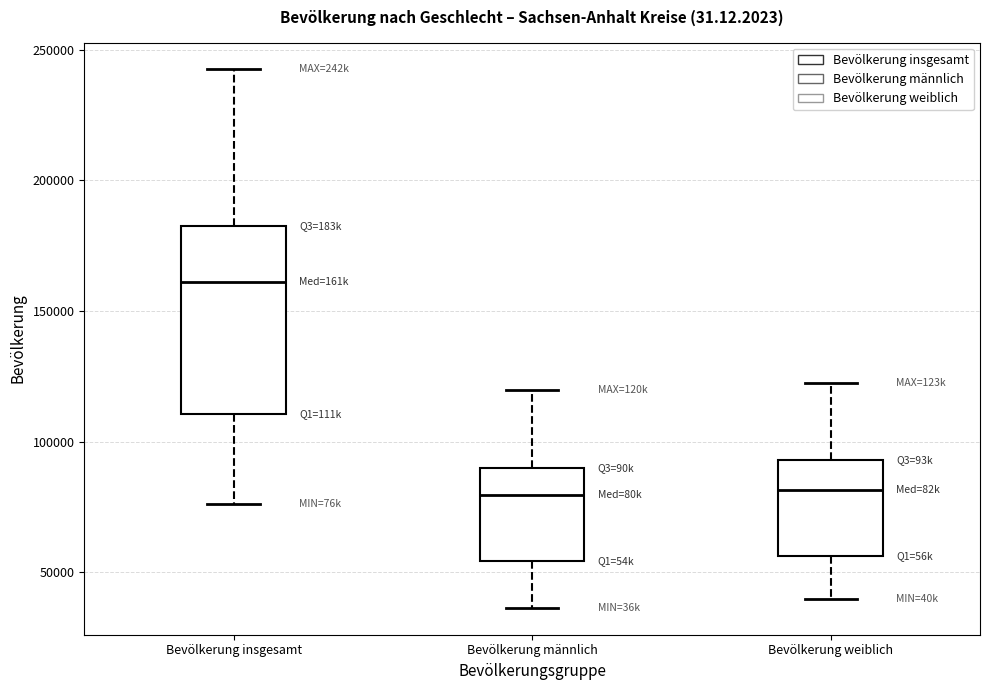

Reading left to right, read every box against the y-axis: the position of its median line, the range the box covers, and the ends of its whiskers. The values are not printed on the chart, so give them approximately, as read against the axis.

Bevölkerung insgesamt: median 160000, box 110000 to 185000, whiskers 75000 to 240000
Bevölkerung männlich: median 80000, box 55000 to 90000, whiskers 35000 to 120000
Bevölkerung weiblich: median 80000, box 55000 to 95000, whiskers 40000 to 125000